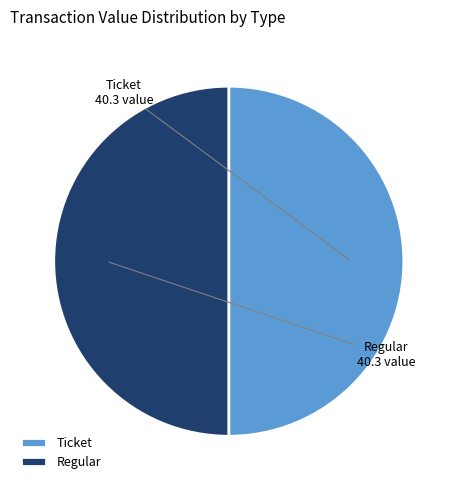

Count the number of slices in the pie.

2